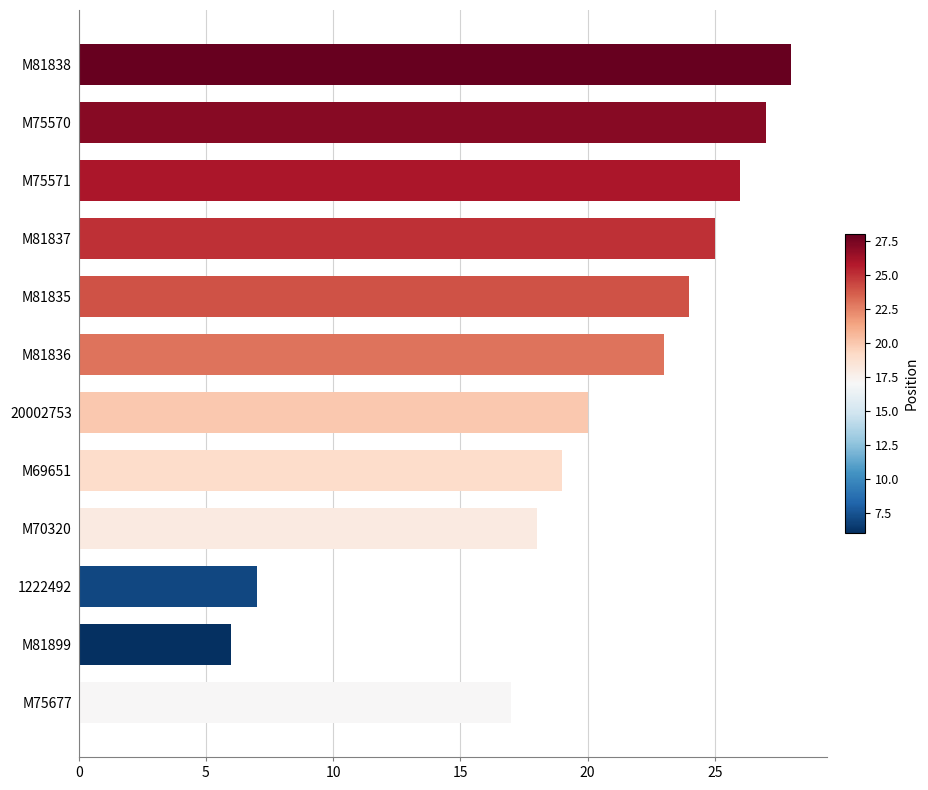

What is the ratio of the value at M81838 to the value at M70320?

1.6